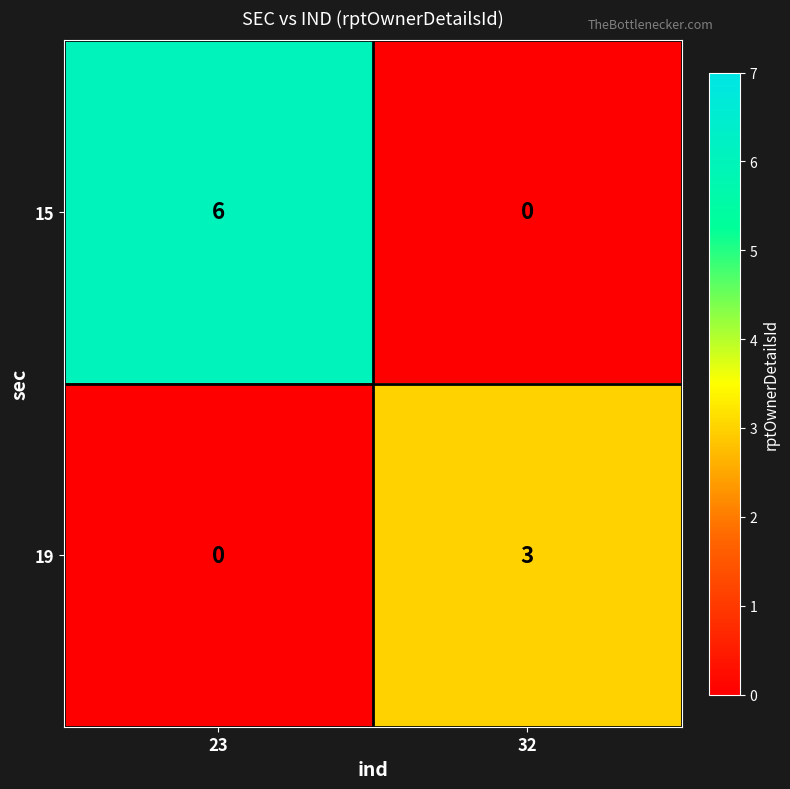

What is the difference between the 19 values at 23 and 32?

3